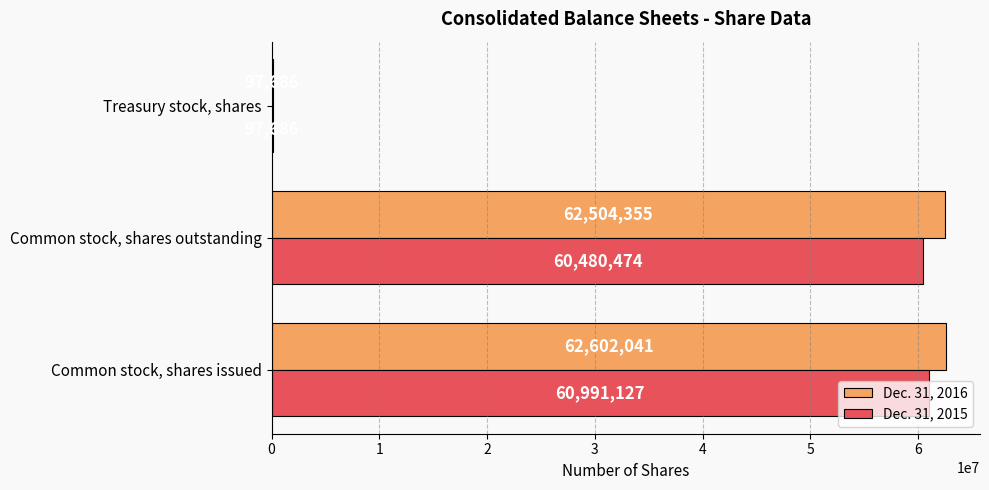

Which category has the highest value across all series?

Common stock, shares issued